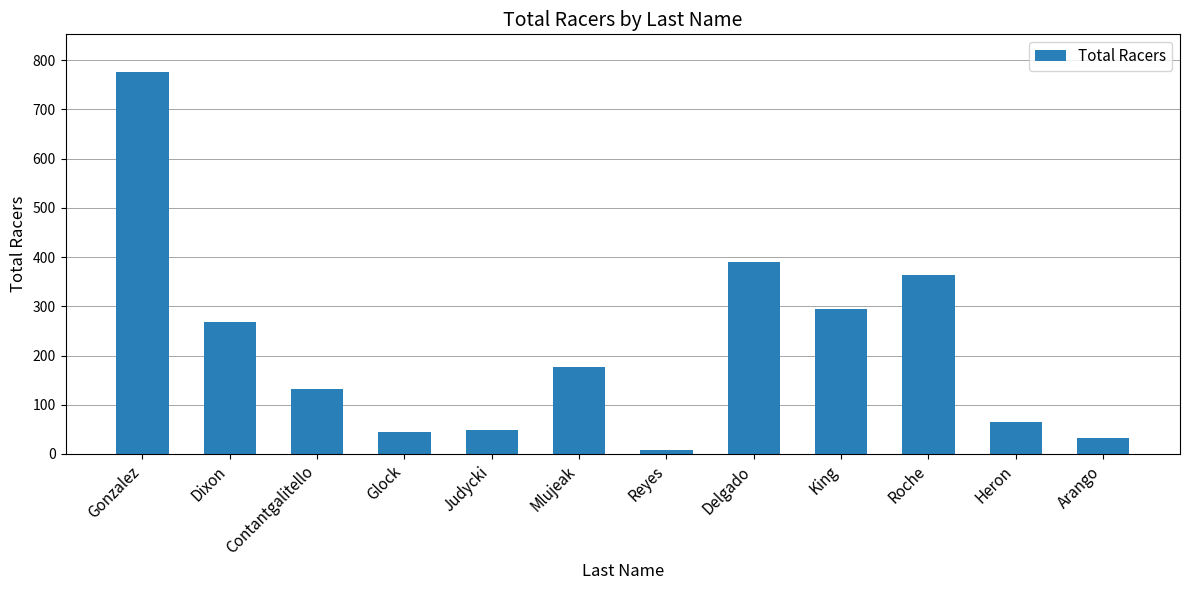

What is the label of the 5th bar from the left?

Judycki